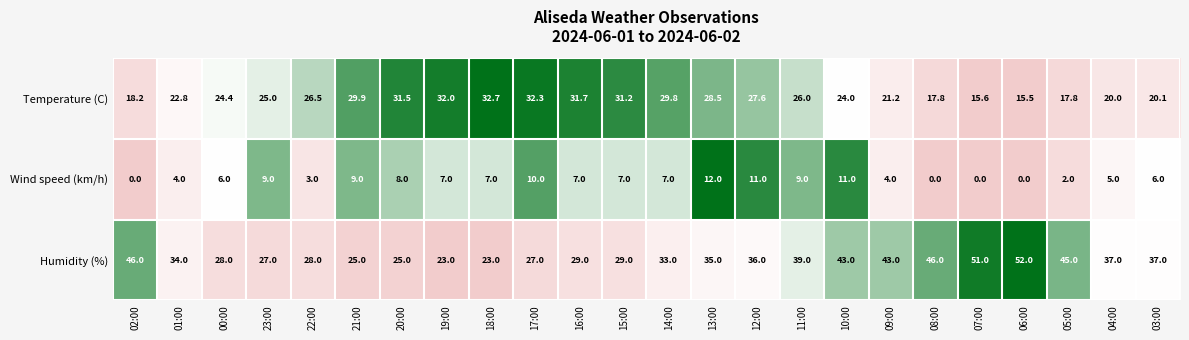

Between 18:00 and 08:00, which series saw the biggest shift?

Humidity (%)